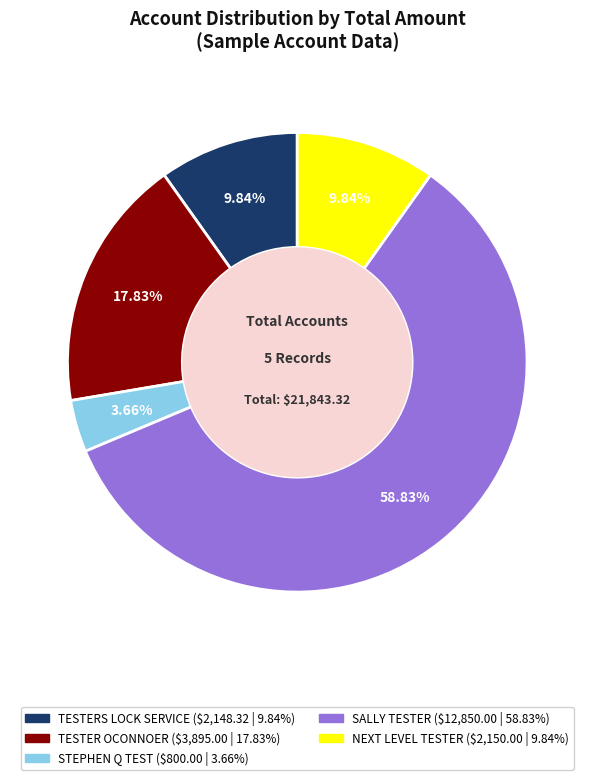

Count the number of slices in the pie.

5